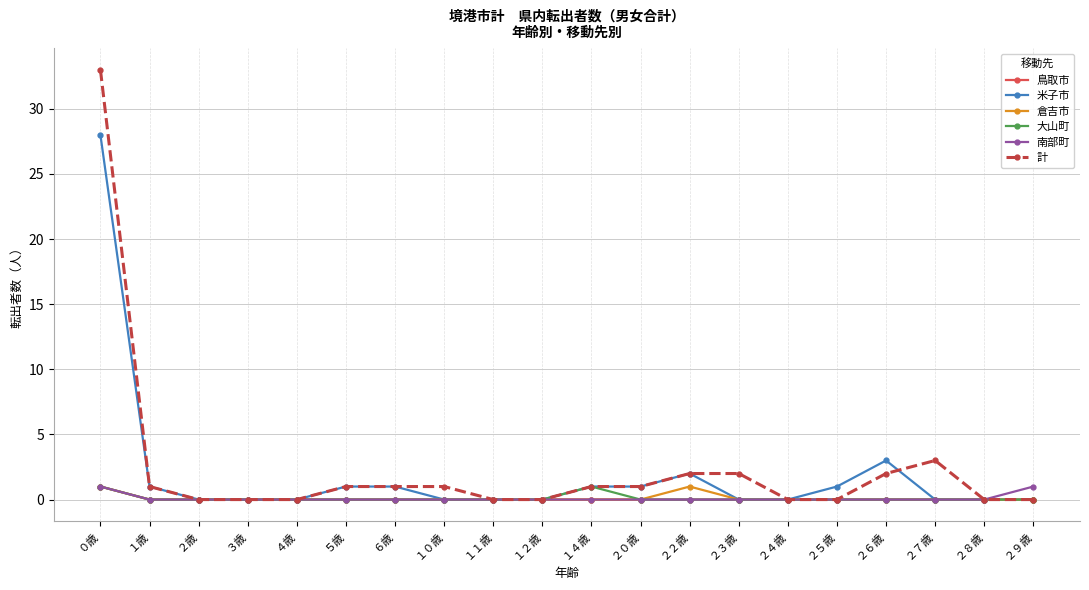

What is the label of the 19th point from the left?

２８歳